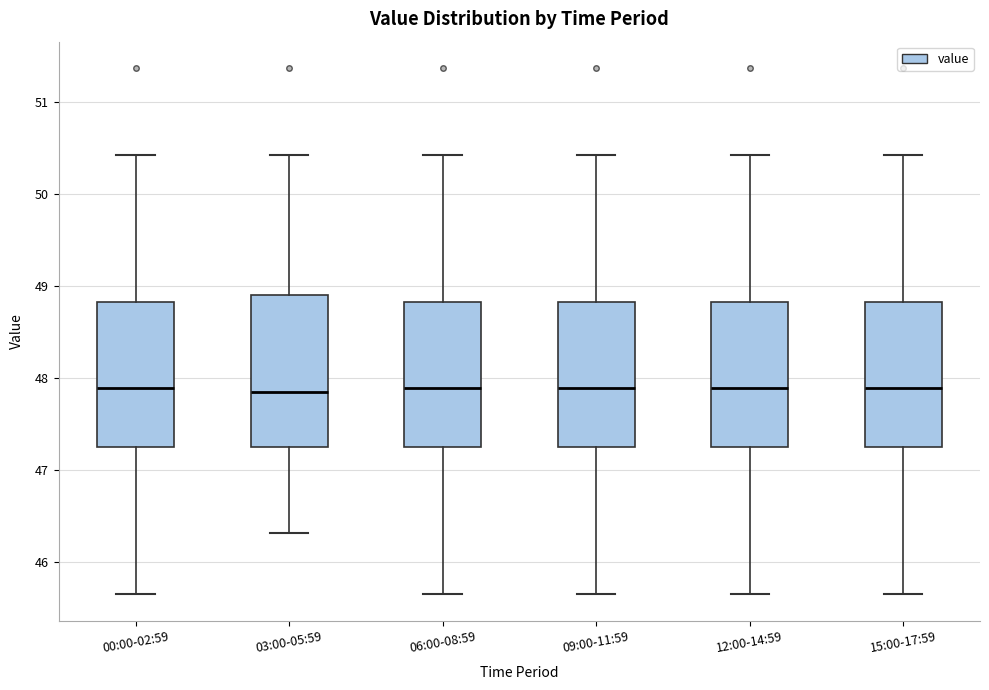

Reading left to right, read every box against the y-axis: the position of its median line, the range the box covers, and the ends of its whiskers. The values are not printed on the chart, so give them approximately, as read against the axis.

00:00-02:59: median 47.9, box 47.3 to 48.8, whiskers 45.7 to 50.4
03:00-05:59: median 47.9, box 47.3 to 48.9, whiskers 46.3 to 50.4
06:00-08:59: median 47.9, box 47.3 to 48.8, whiskers 45.7 to 50.4
09:00-11:59: median 47.9, box 47.3 to 48.8, whiskers 45.7 to 50.4
12:00-14:59: median 47.9, box 47.3 to 48.8, whiskers 45.7 to 50.4
15:00-17:59: median 47.9, box 47.3 to 48.8, whiskers 45.7 to 50.4